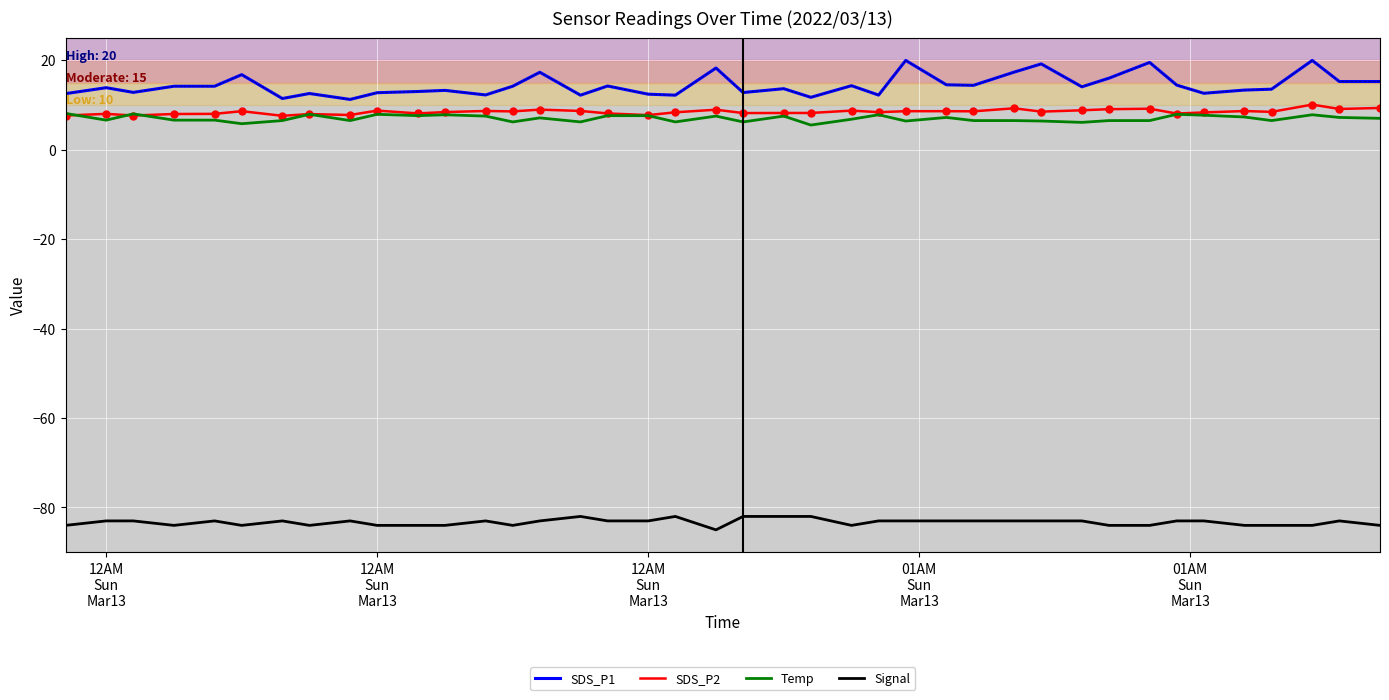

Which series has the largest total across all categories?

SDS_P1